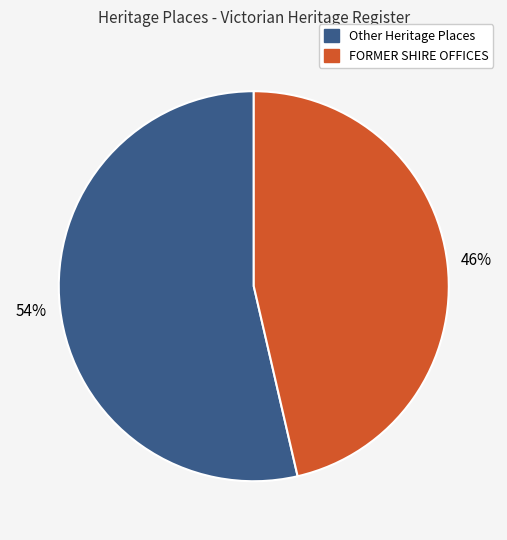

What percentage is the Other Heritage Places slice, to the nearest percent?

54%